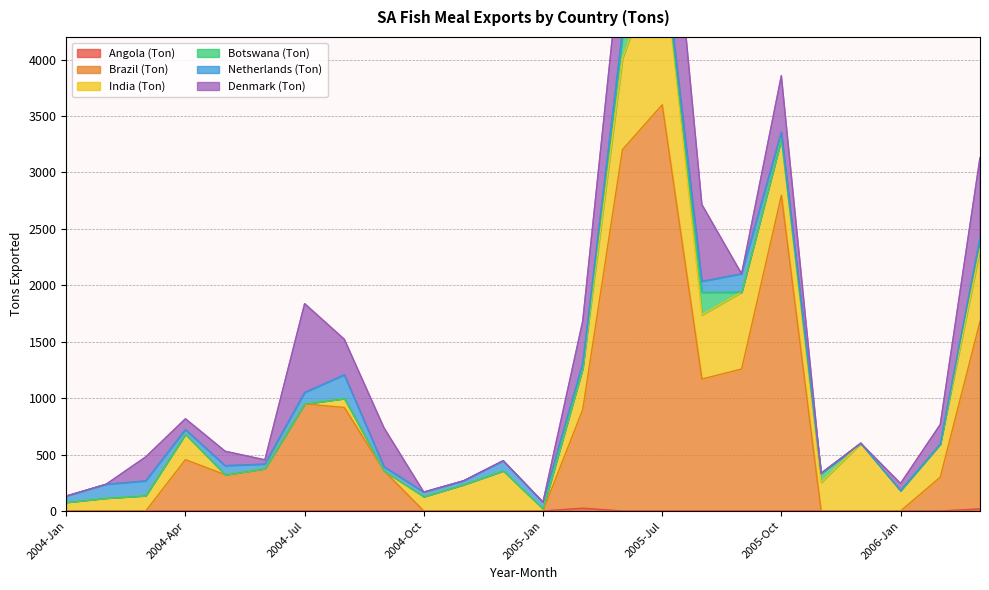

Is it true that Angola (Ton) equals 0 at 2006-Jan?

True